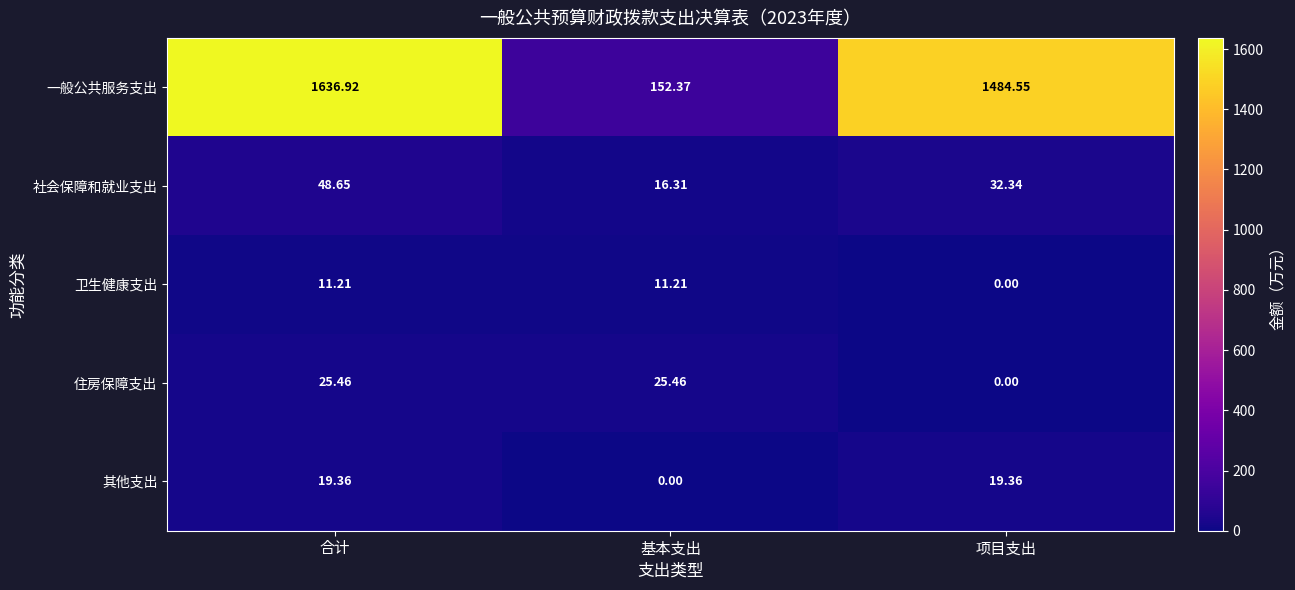

How many data points in 卫生健康支出 are less than 11?

1